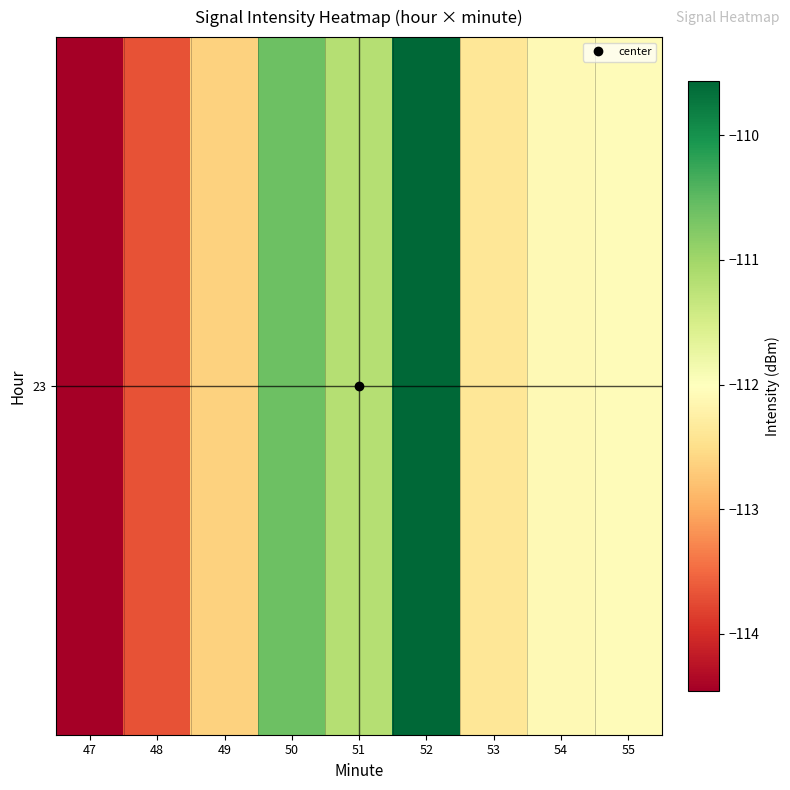

Which has a higher value, 53 or 55?

55